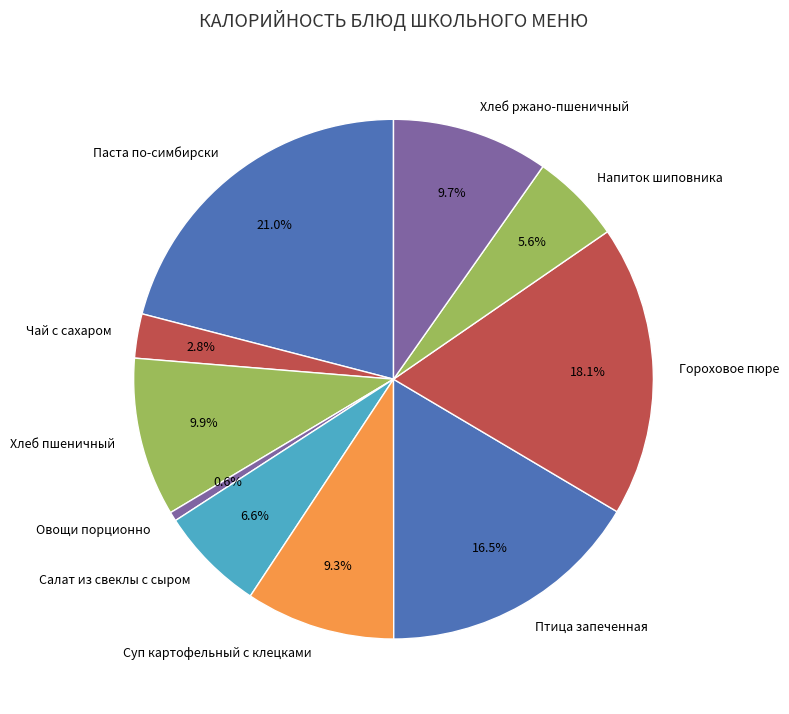

How many segments does this pie chart have?

10